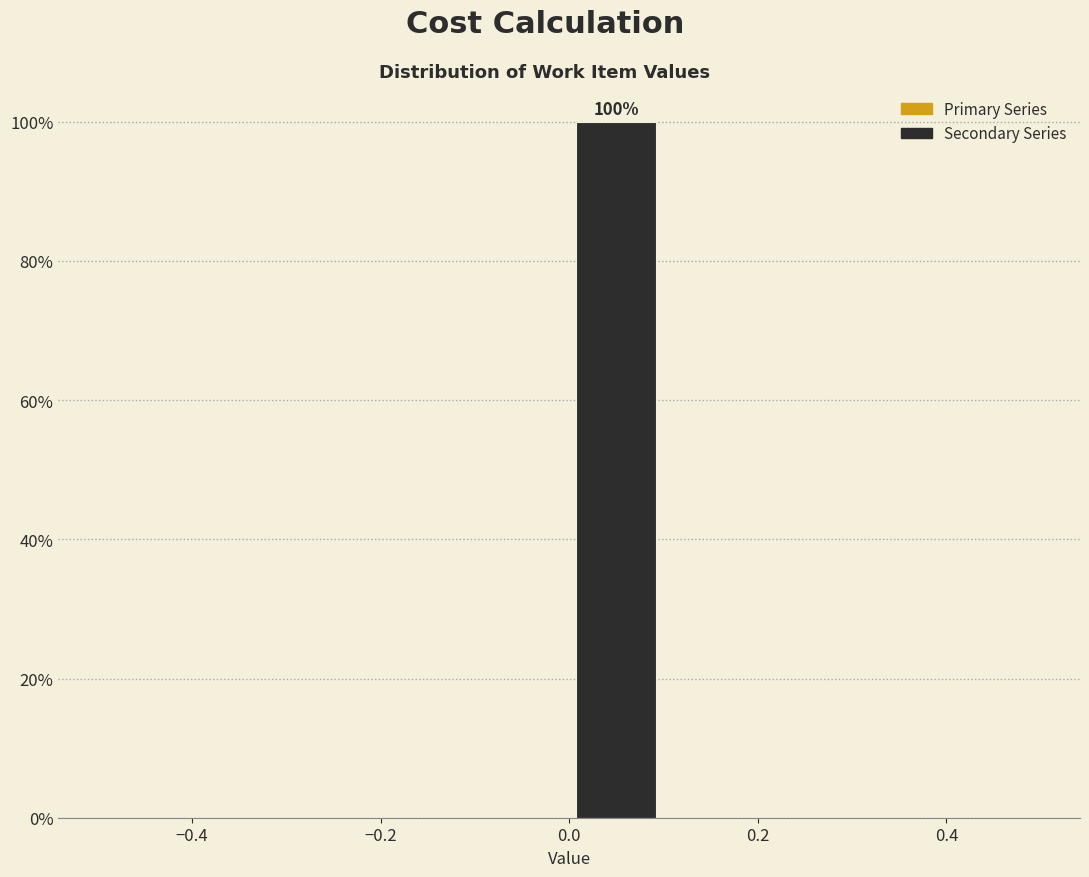

Over which range of the x-axis is the bar tallest?

0.0 to 0.1